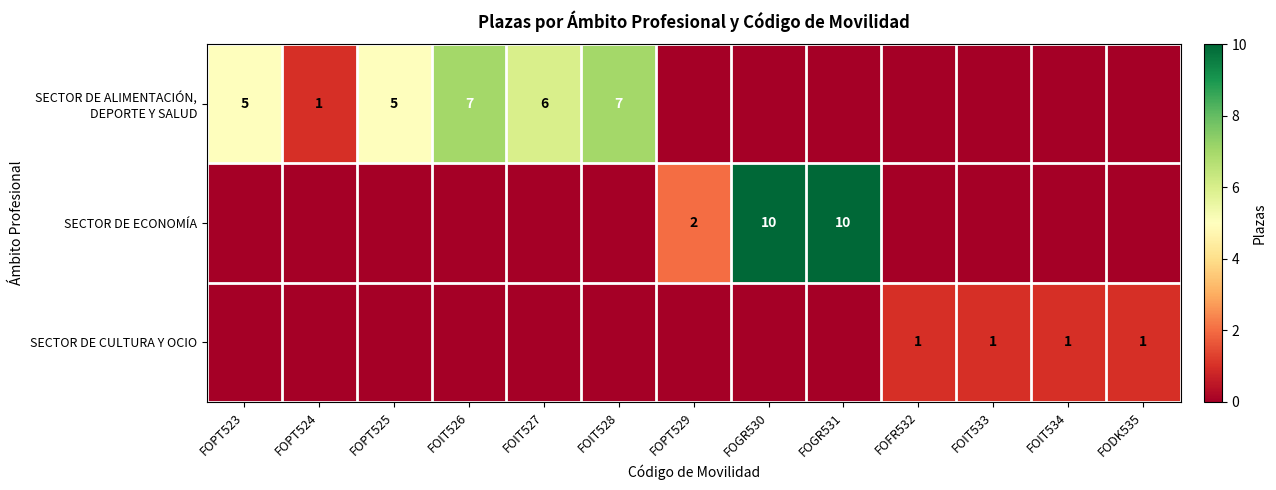

Between FOIT526 and FODK535, which is larger?

FOIT526